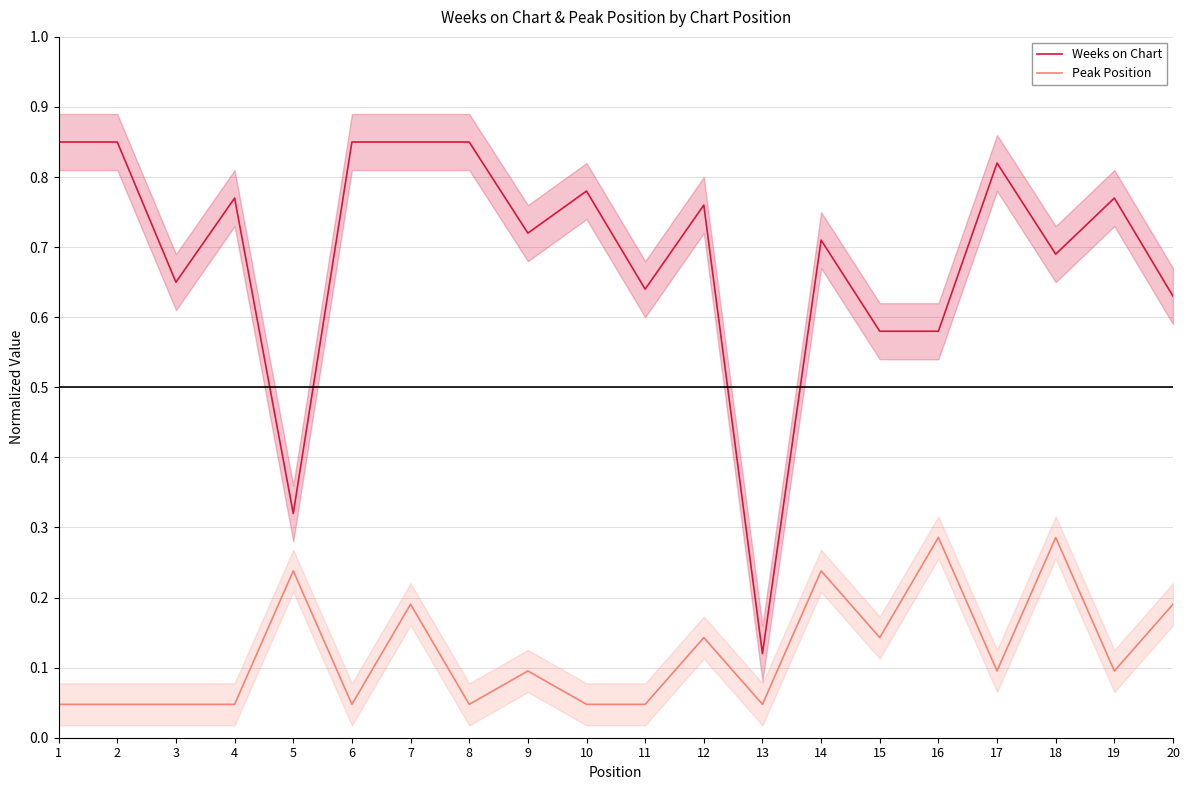

True or false: Peak Position has more than 2 interior local peaks.

True